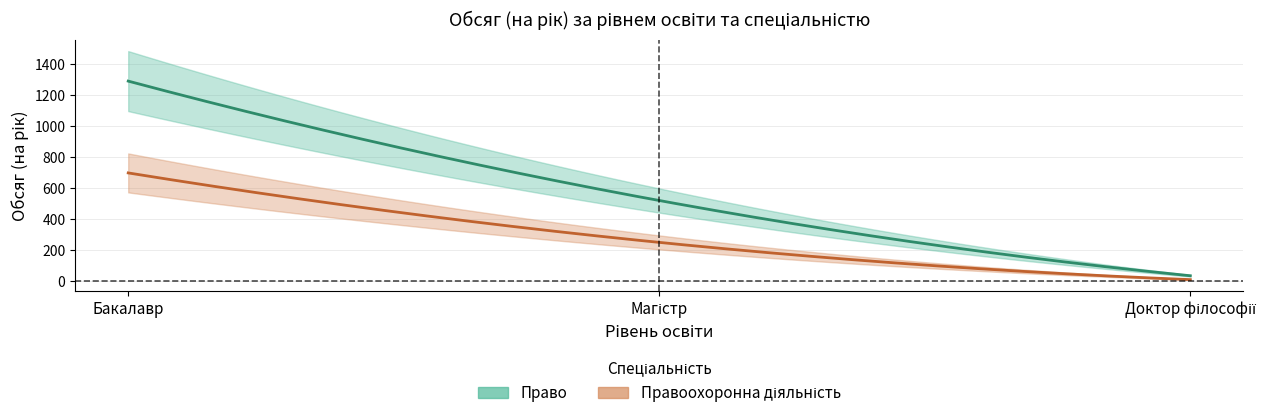

What position from the left is Бакалавр?

1